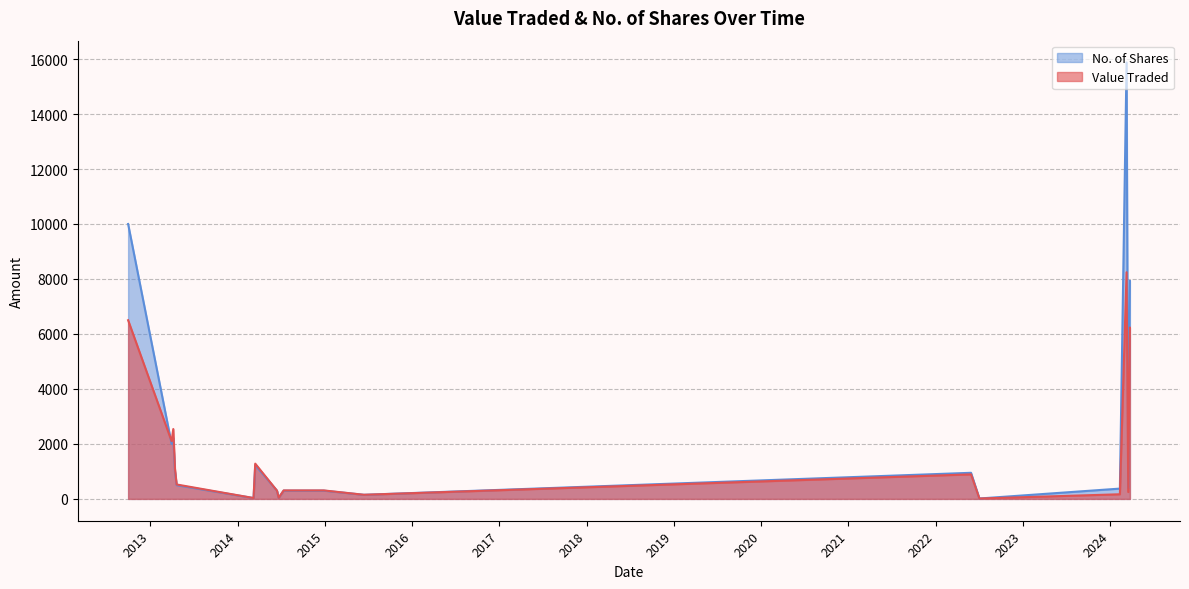

Which category has the lowest value in the No. of Shares series?

03/07/2022